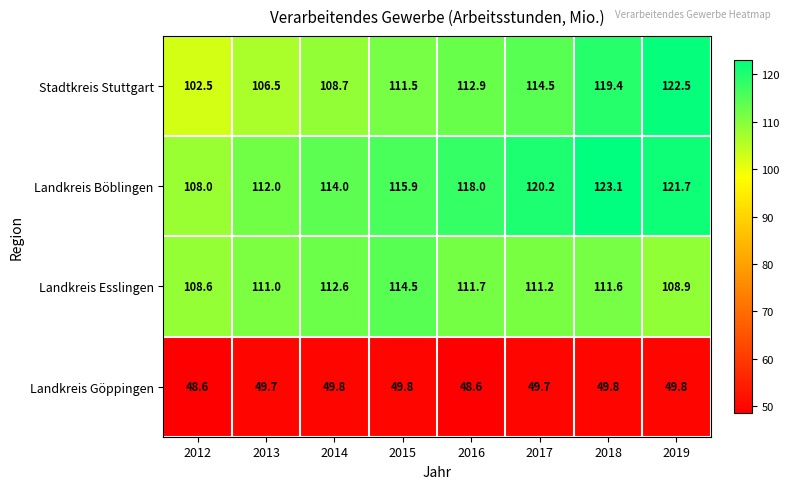

What is the sum of all Landkreis Göppingen values?

395.8